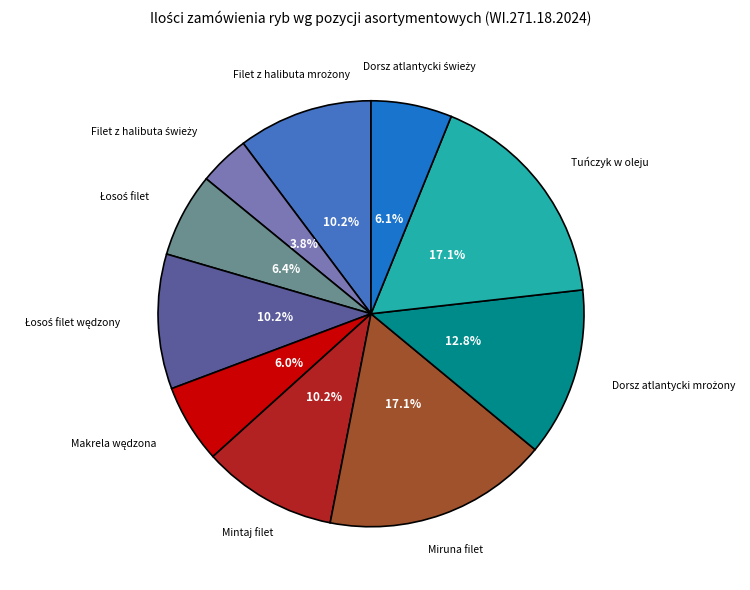

Is there a majority slice in this chart?

No